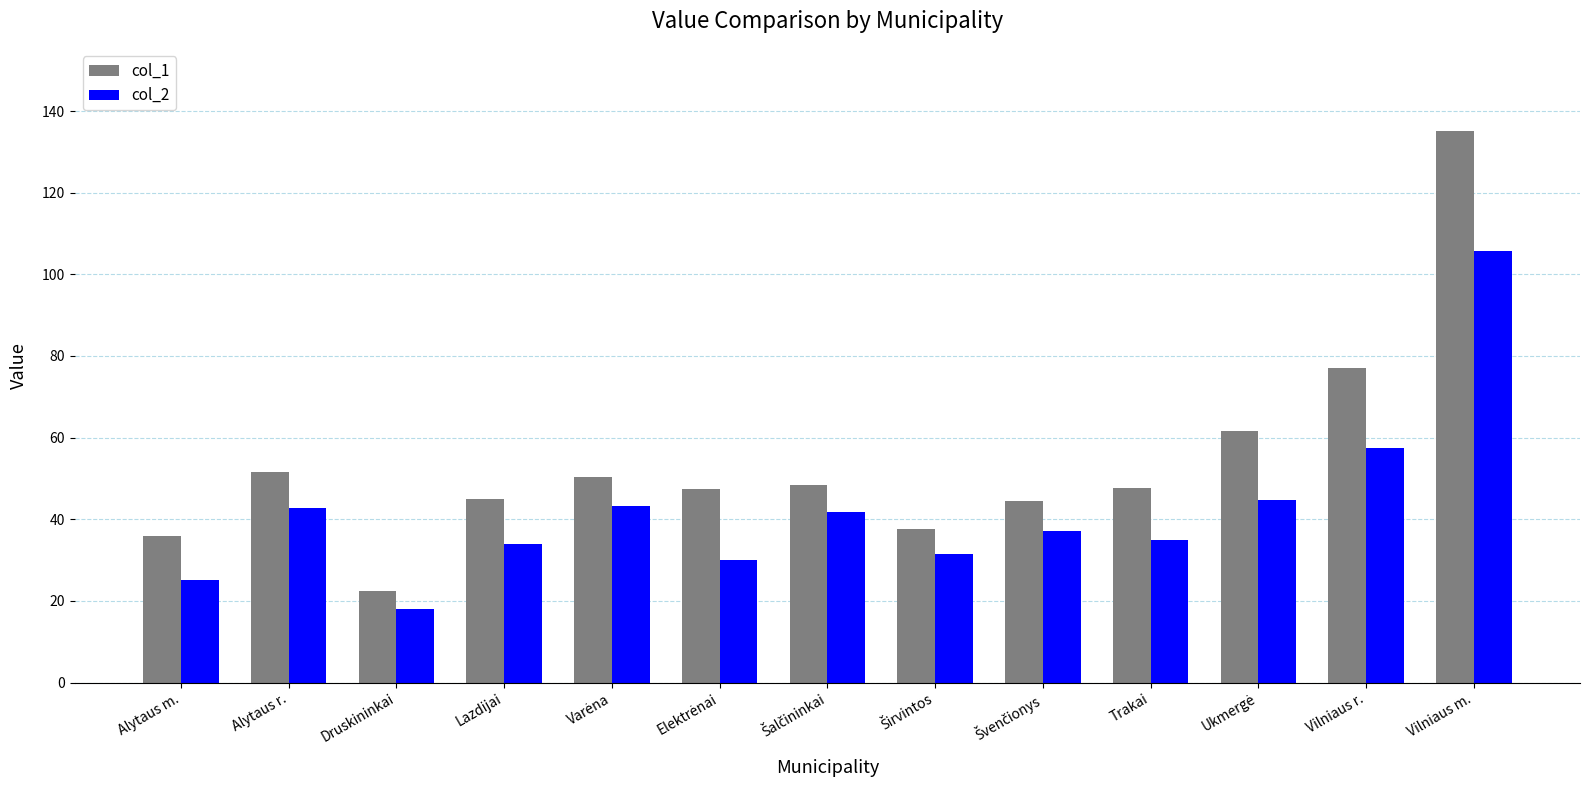

What is the average value of the col_1 series?

54.2